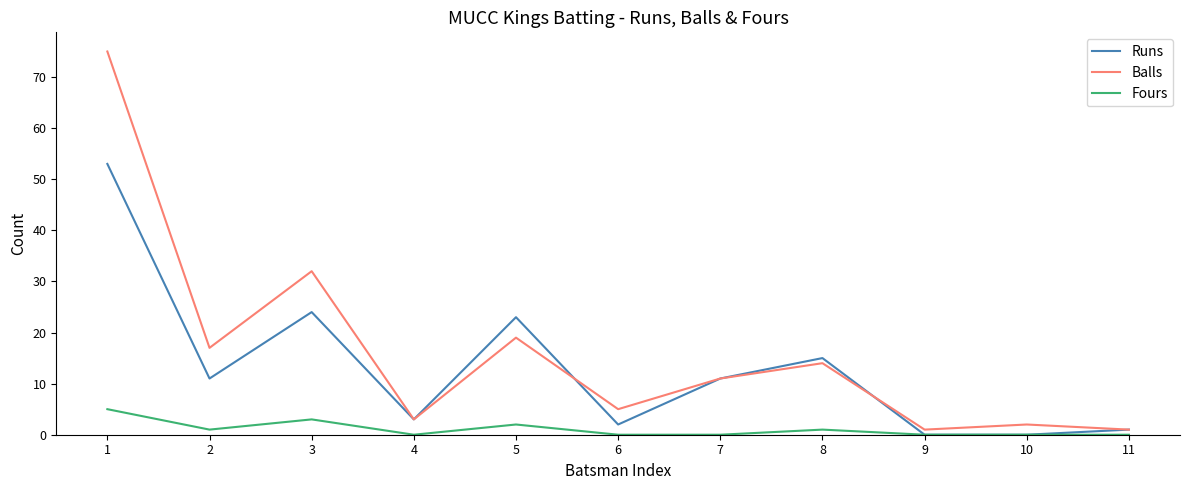

List the series in order of their overall mean, highest first.

Balls, Runs, Fours